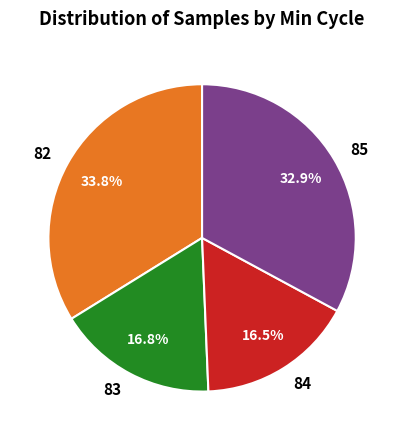

To the nearest percent, what portion does 82 represent?

34%